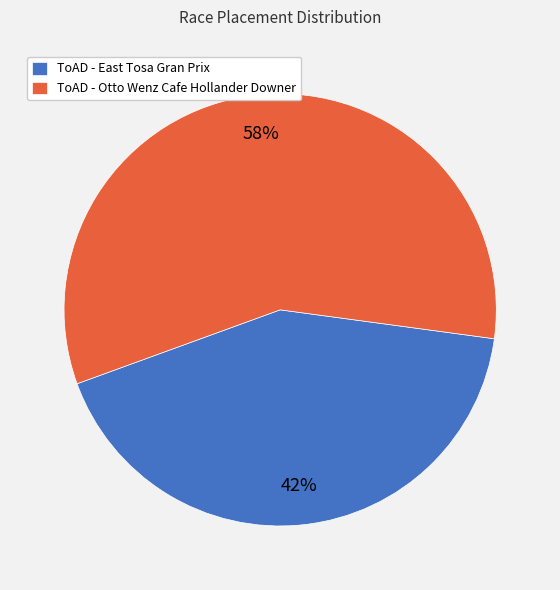

To the nearest percent, what is the combined percentage of ToAD - East Tosa Gran Prix and ToAD - Otto Wenz Cafe Hollander Downer?

100%